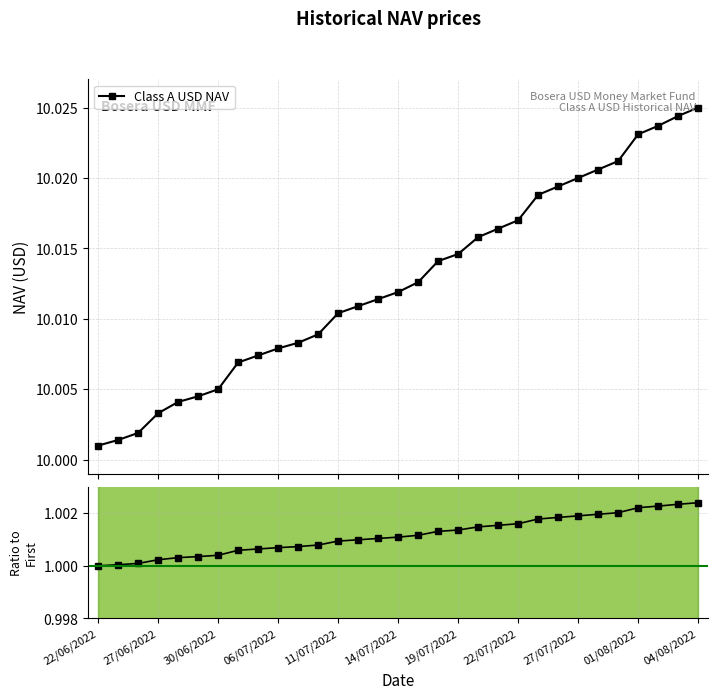

Where is the data nearest to the value 1?

22/06/2022